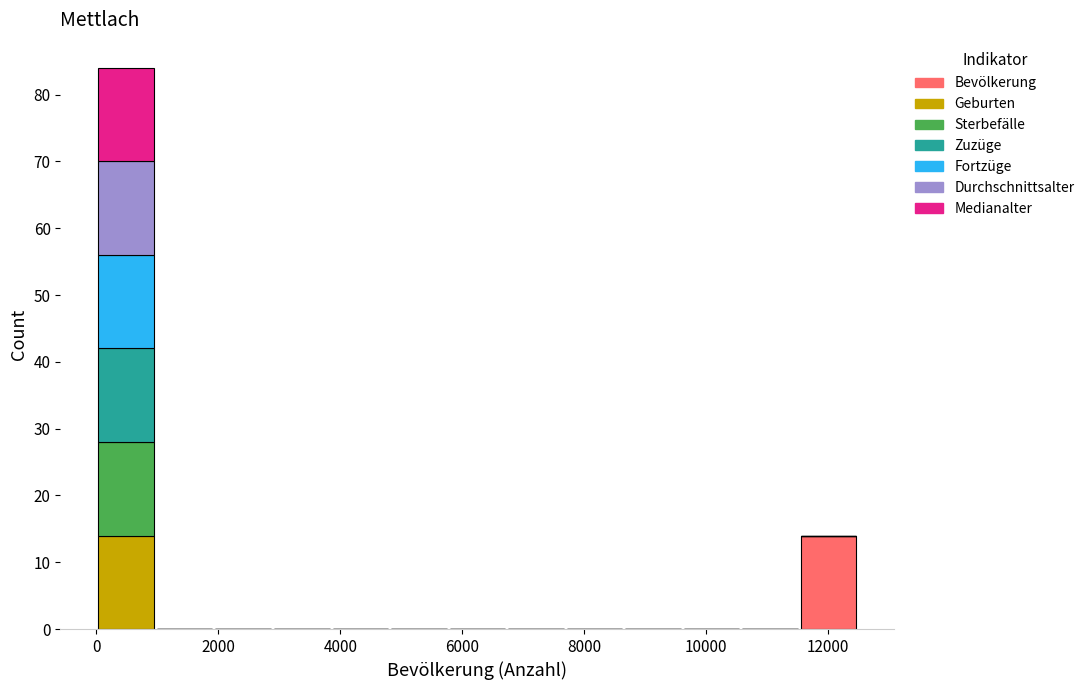

Reading left to right, transcribe this chart: for each stacked bar, give the range it covers on the x-axis and its total height. Neither the bar edges nor the heights are printed on the chart, so give them approximately, as read against the axes.

0 to 1000: 84
1000 to 2000: 0
2000 to 2800: 0
2800 to 3800: 0
3800 to 4800: 0
4800 to 5800: 0
5800 to 6800: 0
6800 to 7600: 0
7600 to 8600: 0
8600 to 9600: 0
9600 to 10600: 0
10600 to 11600: 0
11600 to 12400: 14